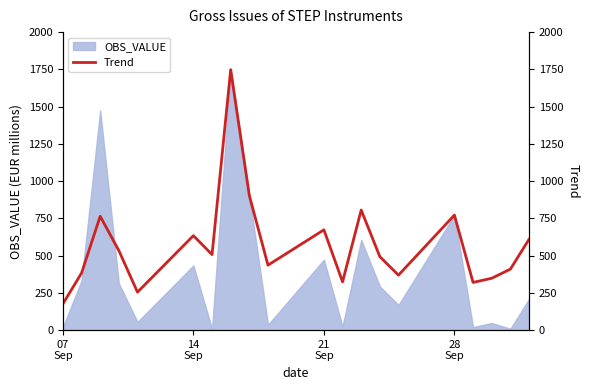

How many interior local valleys (lower than both neighbors) does the data have?

6